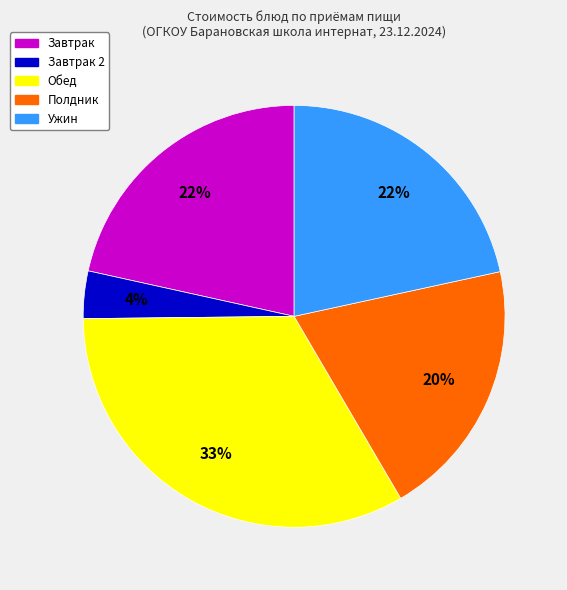

Does any single category account for the majority?

No